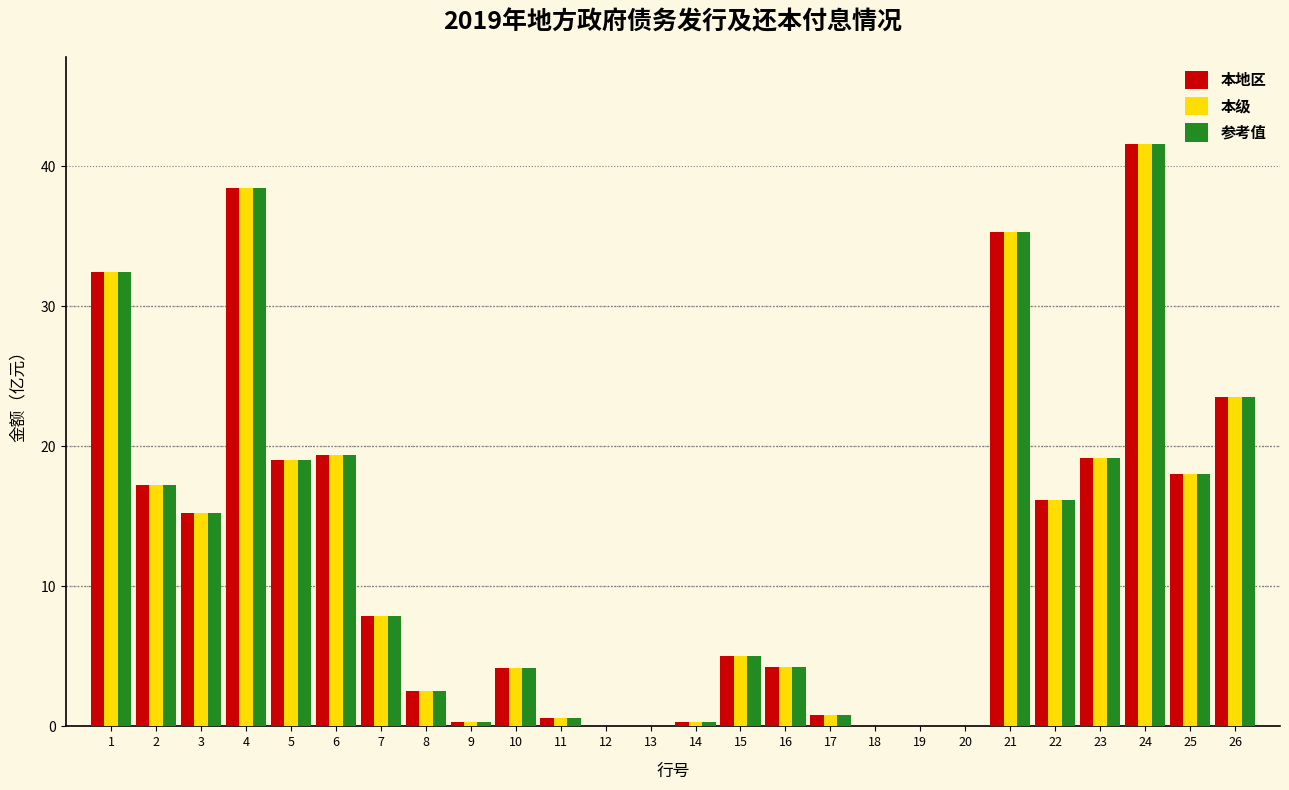

What is the sum of the 本级 values at 24 and 10?

45.7